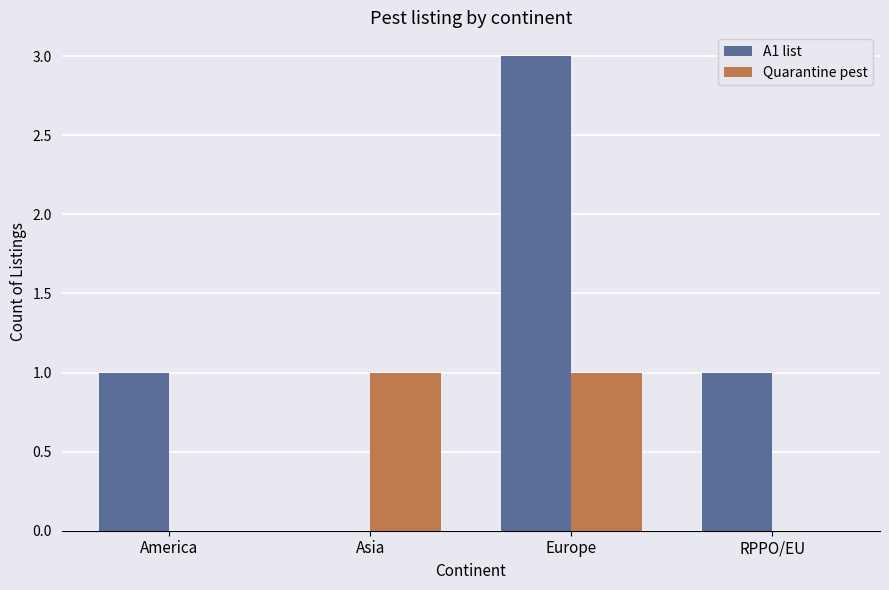

What are all the series names shown in the legend?

A1 list, Quarantine pest